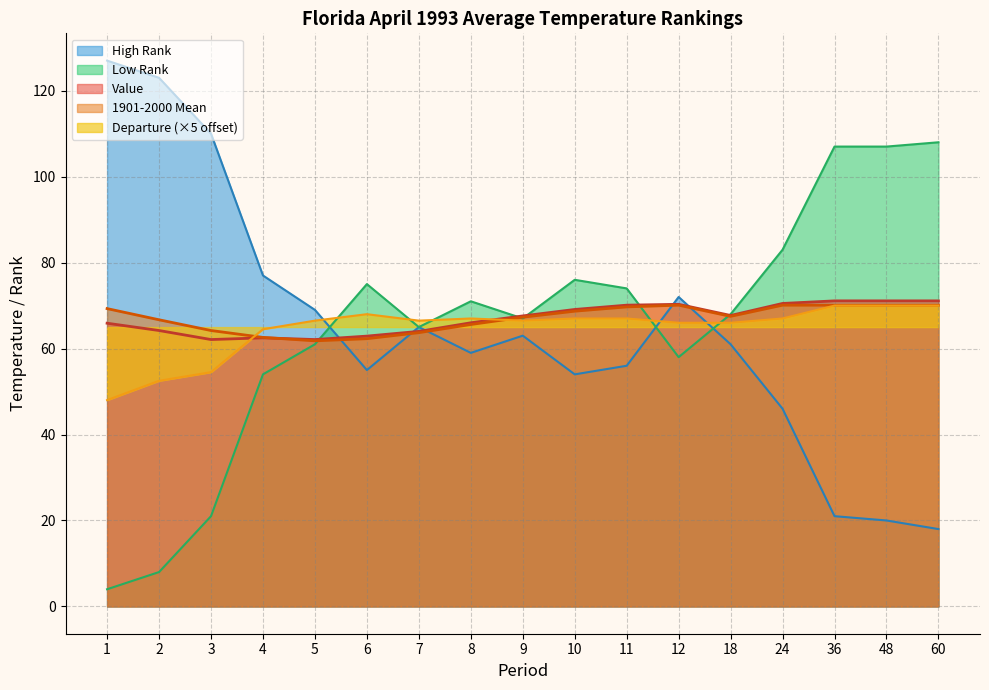

What is the total value across all series at 9?

331.4